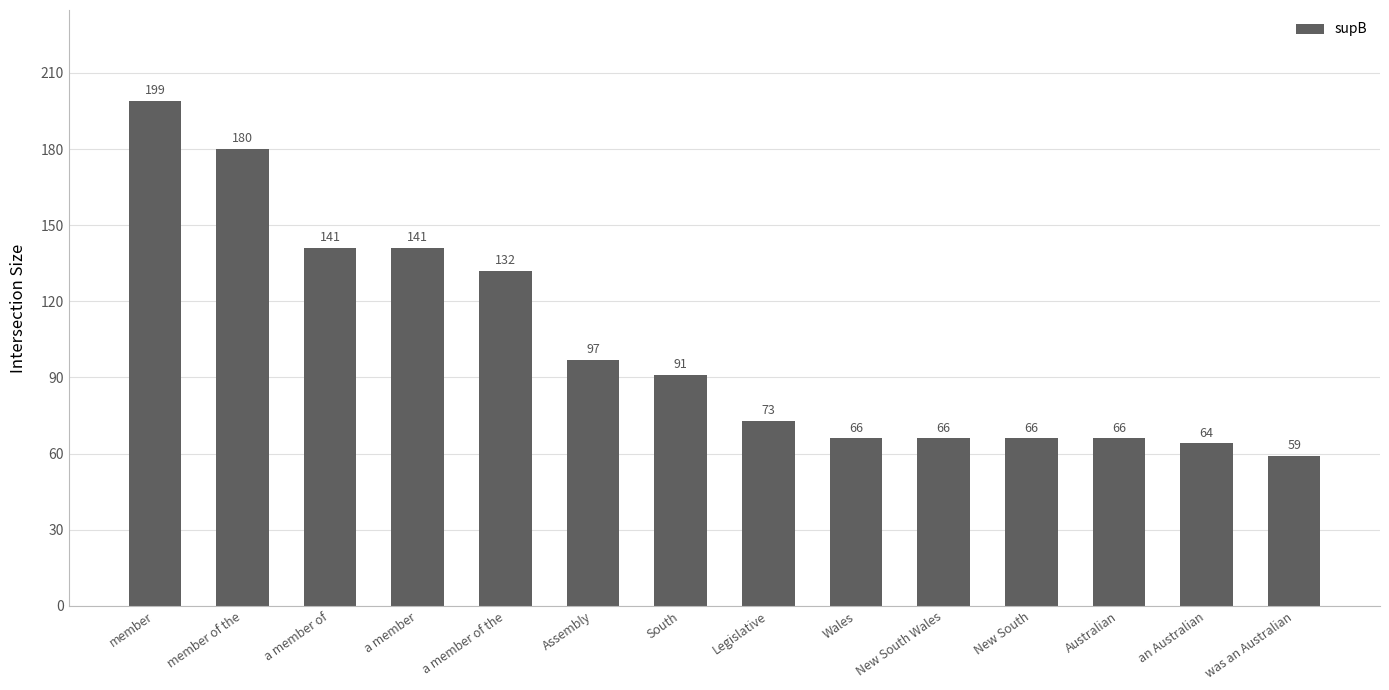

The value at Australian is 66. True or false?

True